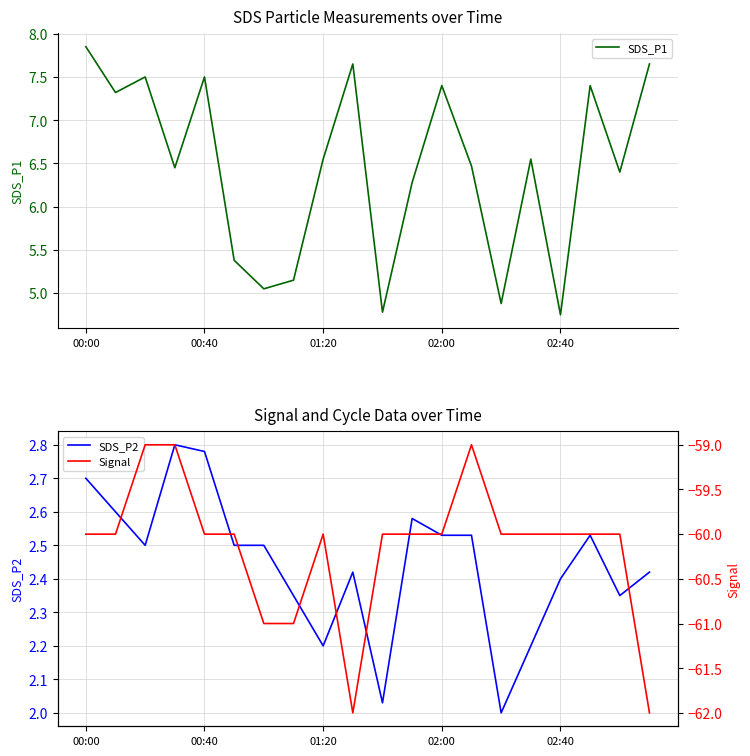

Reading left to right, list all the values displayed in this chart.

SDS_P1: 7.8	7.3	7.5	6.5	7.5	5.4	5.0	5.2	6.5	7.7	4.8	6.3	7.4	6.5	4.9	6.5	4.8	7.4	6.4	7.7
SDS_P2: 2.7	2.6	2.5	2.8	2.8	2.5	2.5	2.4	2.2	2.4	2.0	2.6	2.5	2.5	2.0	2.2	2.4	2.5	2.4	2.4
Signal: -60.0	-60.0	-59.0	-59.0	-60.0	-60.0	-61.0	-61.0	-60.0	-62.0	-60.0	-60.0	-60.0	-59.0	-60.0	-60.0	-60.0	-60.0	-60.0	-62.0